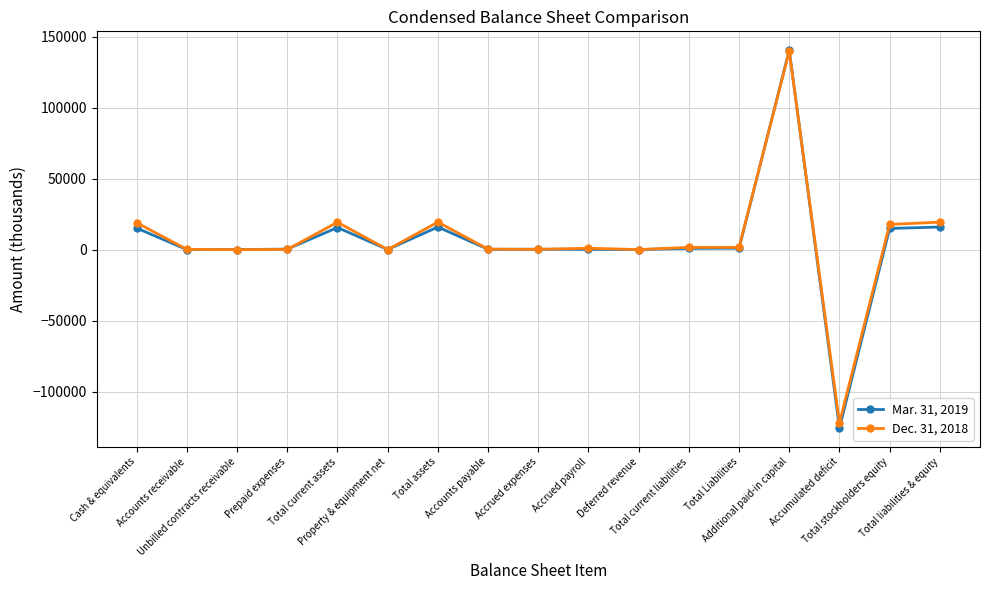

Which category has the lowest value across all series?

Accumulated deficit